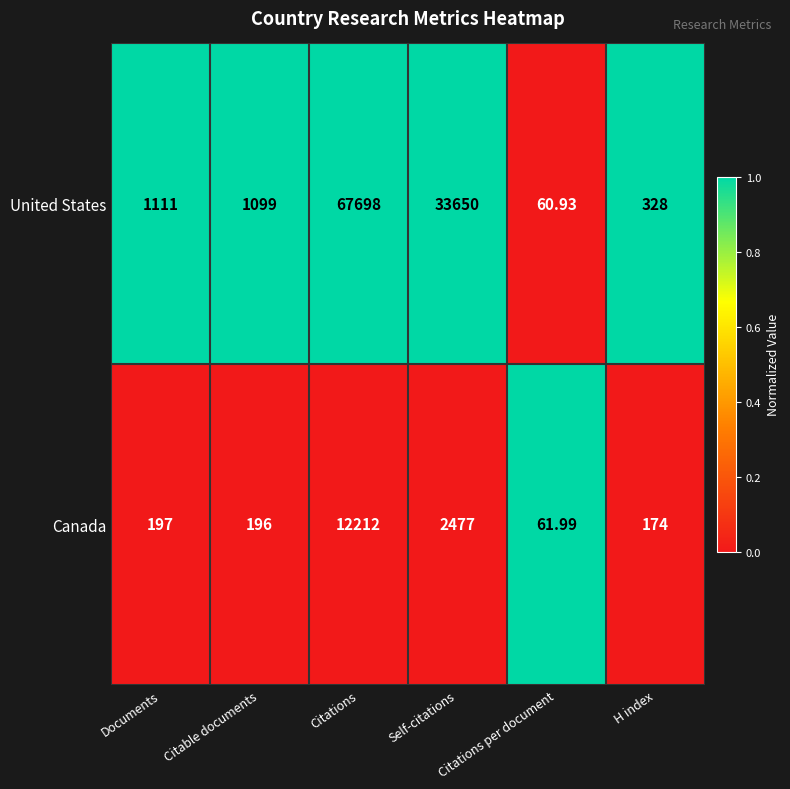

Rank the series by their maximum value, from highest to lowest.

United States, Canada